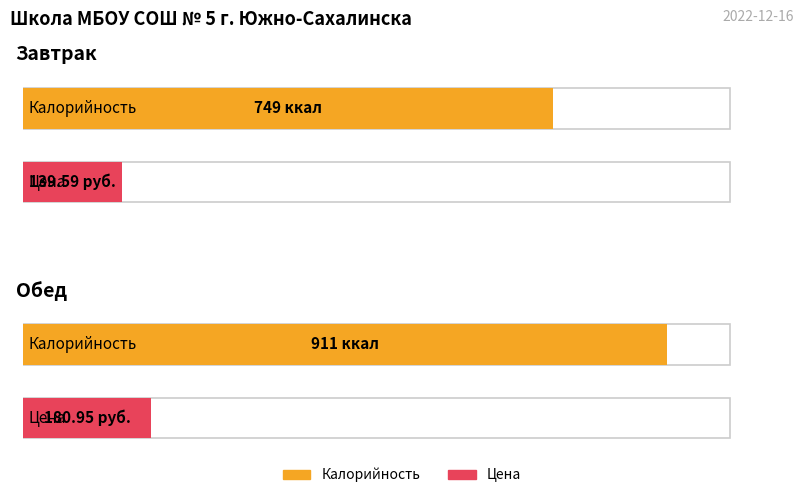

Is it true that Цена equals 139.6 at Завтрак?

True